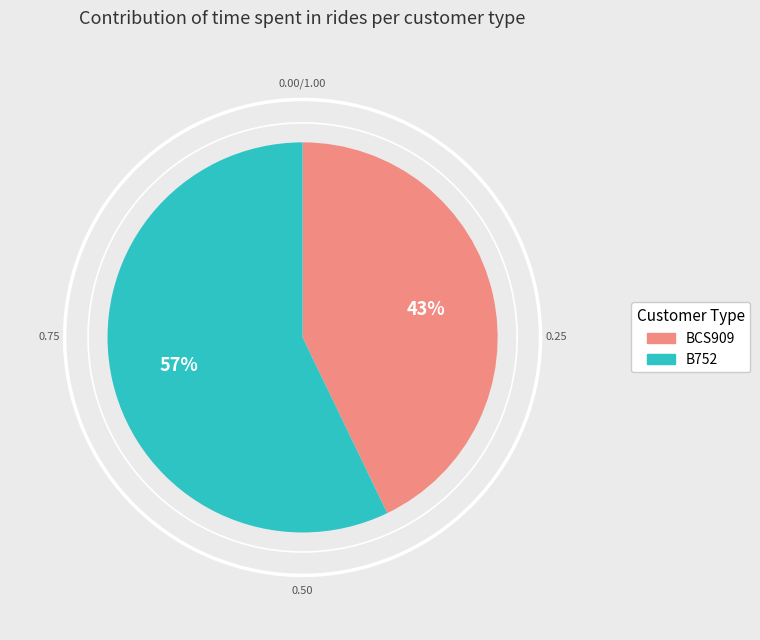

To the nearest percent, what portion does BCS909 represent?

43%